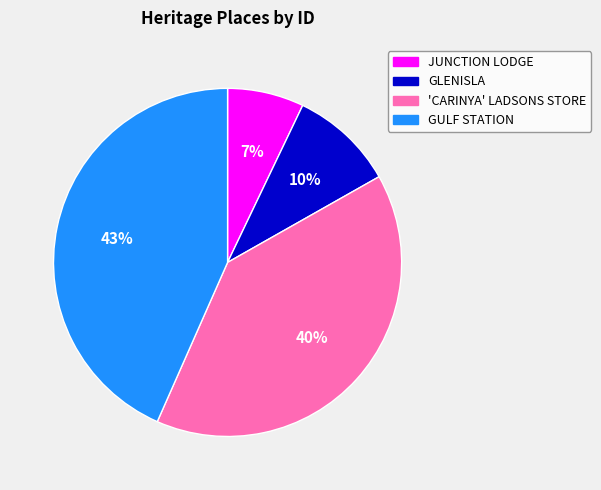

Is JUNCTION LODGE the majority of the pie?

No